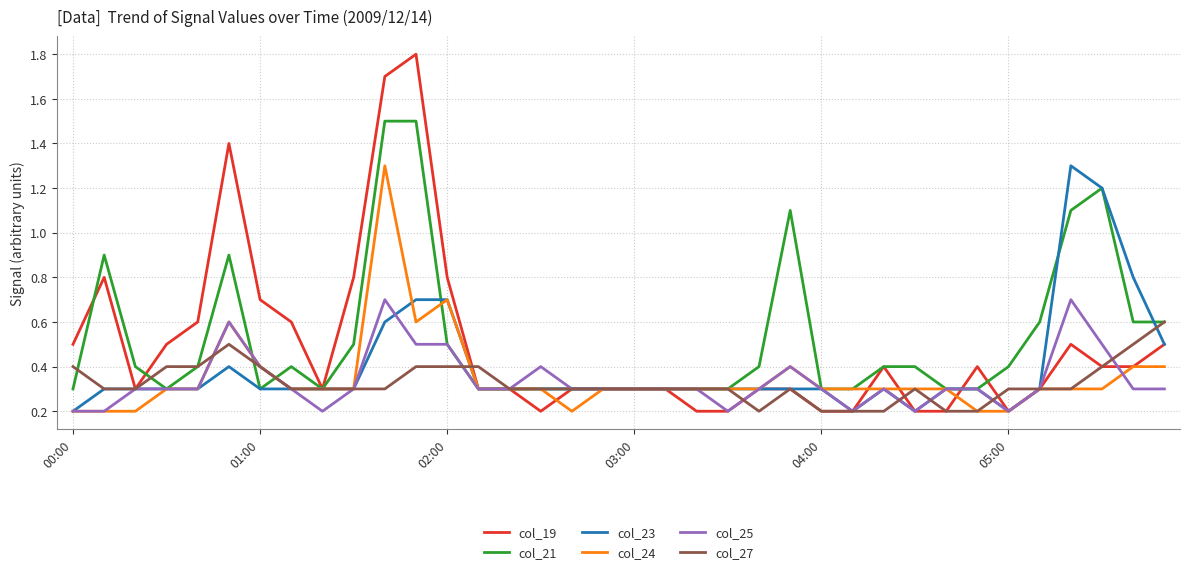

What is the highest value of the col_19 series?

1.8